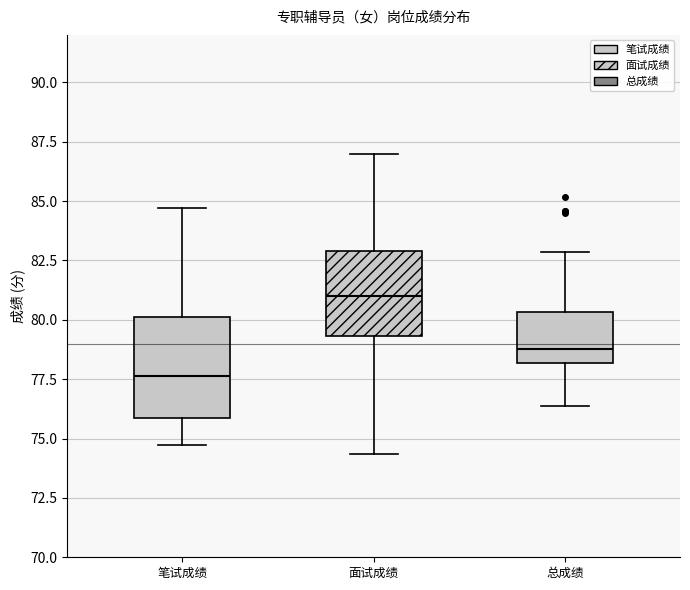

Reading left to right, transcribe this box plot: for each box, give where its median line is, the range the box spans, and where its two whiskers end, as read against the y-axis. The values are not printed on the chart, so give them approximately, as read against the axis.

笔试成绩: median 77.5, box 76.0 to 80.0, whiskers 74.5 to 84.5
面试成绩: median 81.0, box 79.5 to 83.0, whiskers 74.5 to 87.0
总成绩: median 79.0, box 78.0 to 80.5, whiskers 76.5 to 83.0